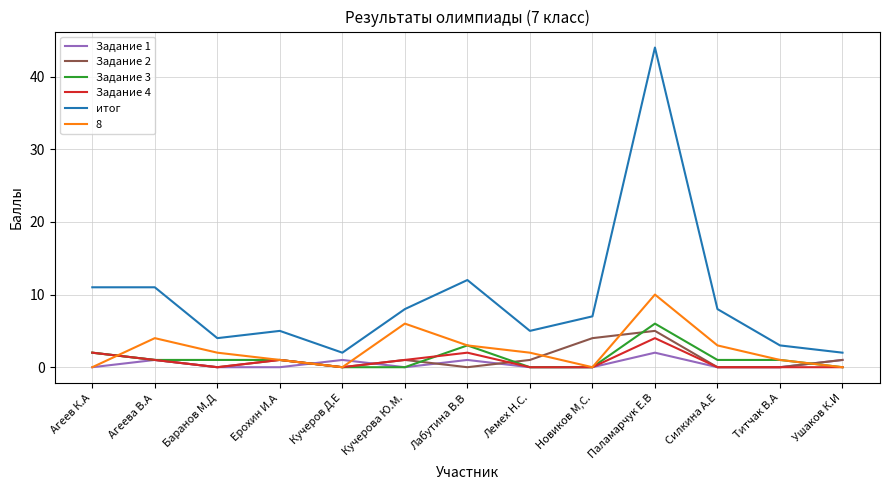

What position from the left is Титчак В.А?

12